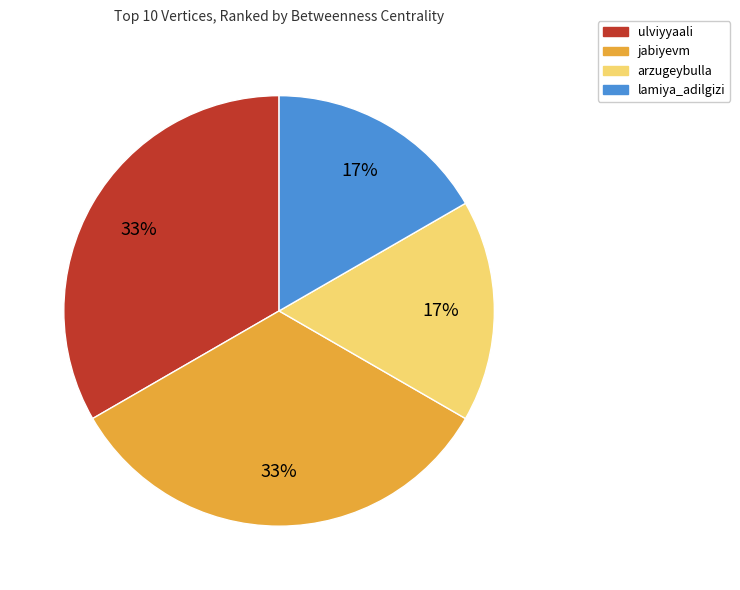

The ulviyyaali slice represents 33% of the pie. True or false?

True